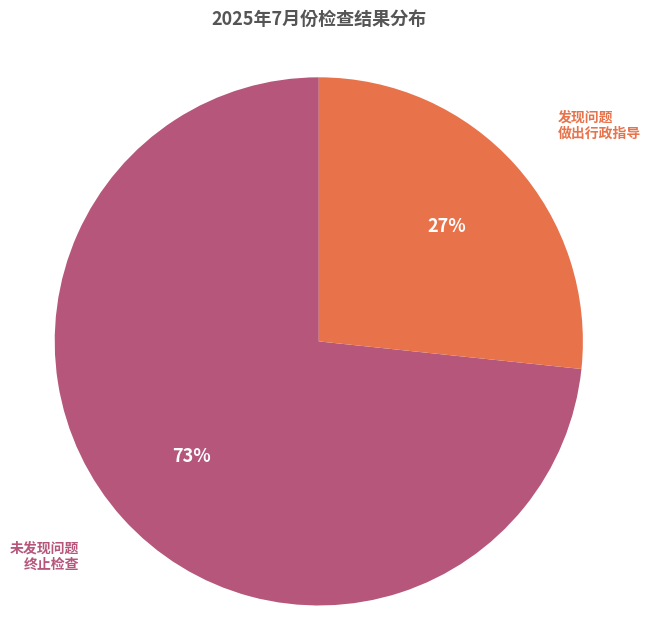

To the nearest percent, what is the average slice percentage?

50%